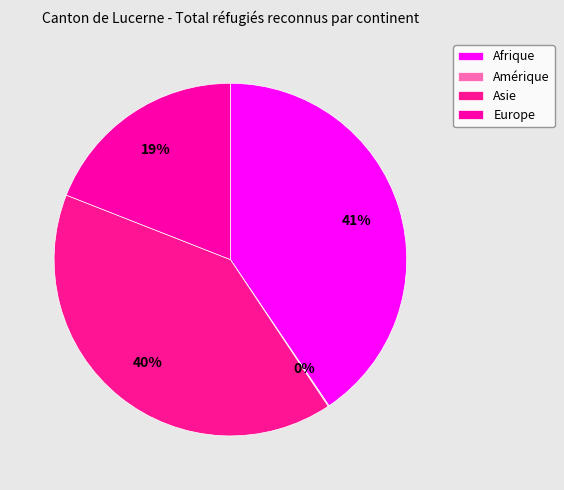

Between Afrique and Asie, which is larger?

Afrique